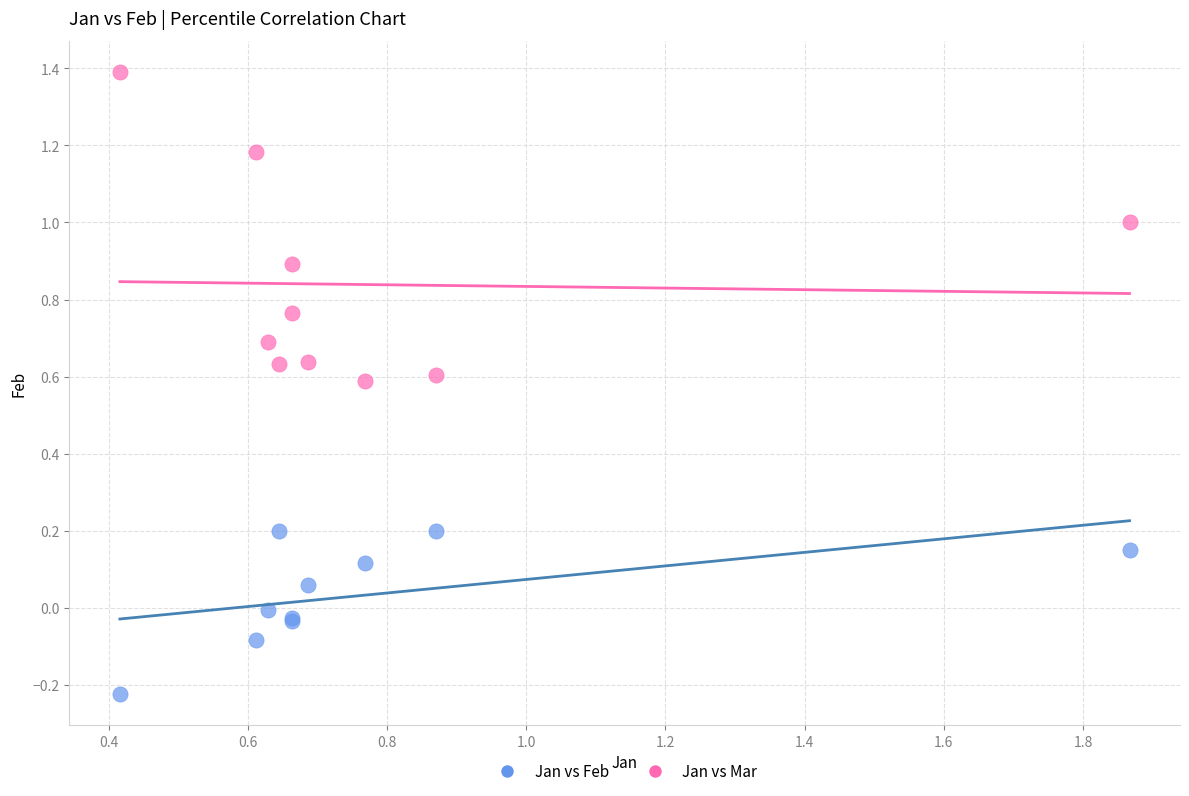

Which series has the largest Y range (max minus min)?

Jan vs Mar